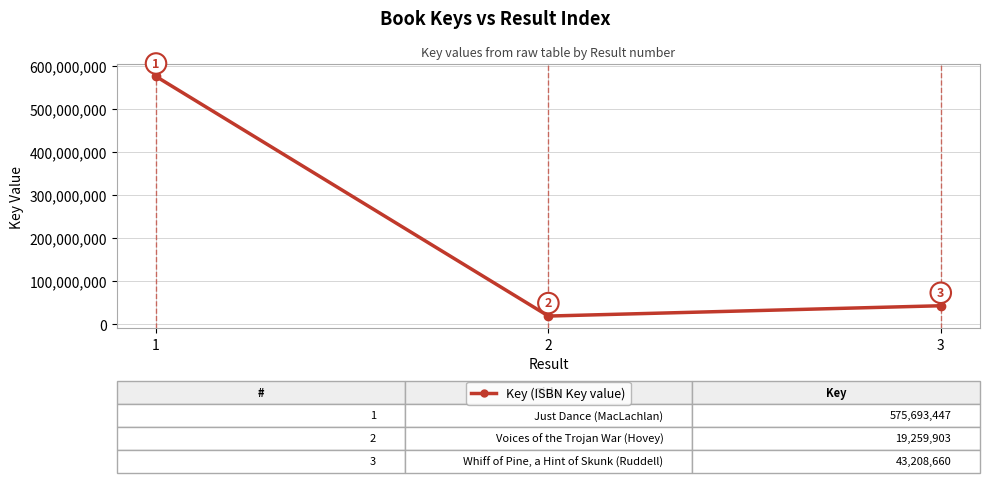

Which label corresponds to the largest value in the chart?

1